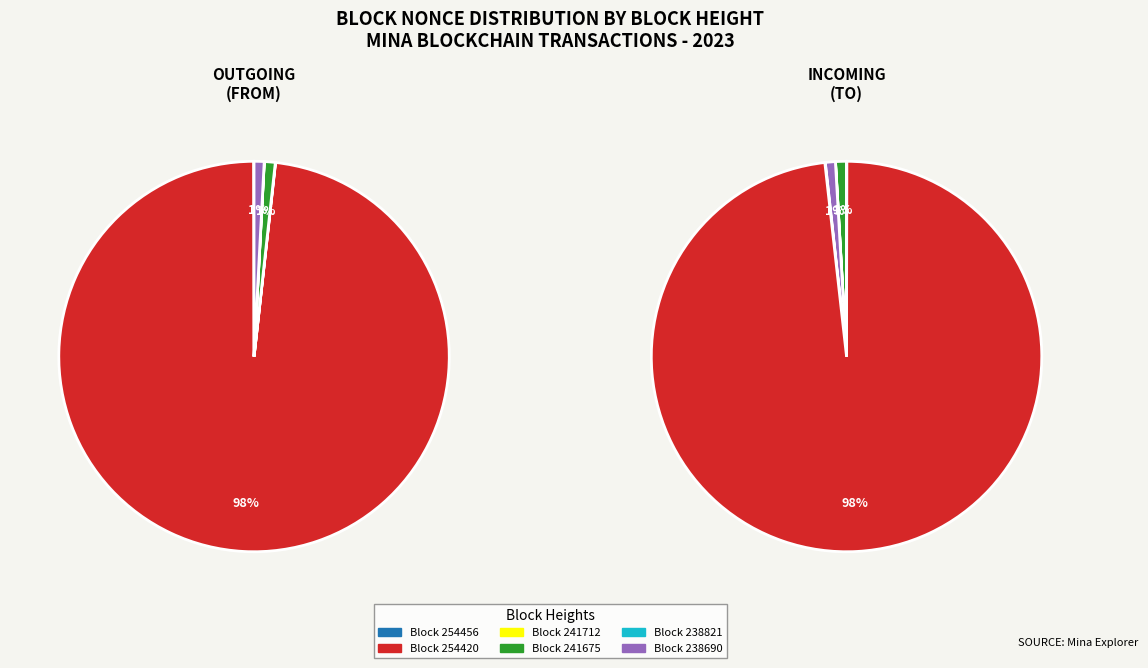

Is it true that 238821 is 0% of the pie?

True